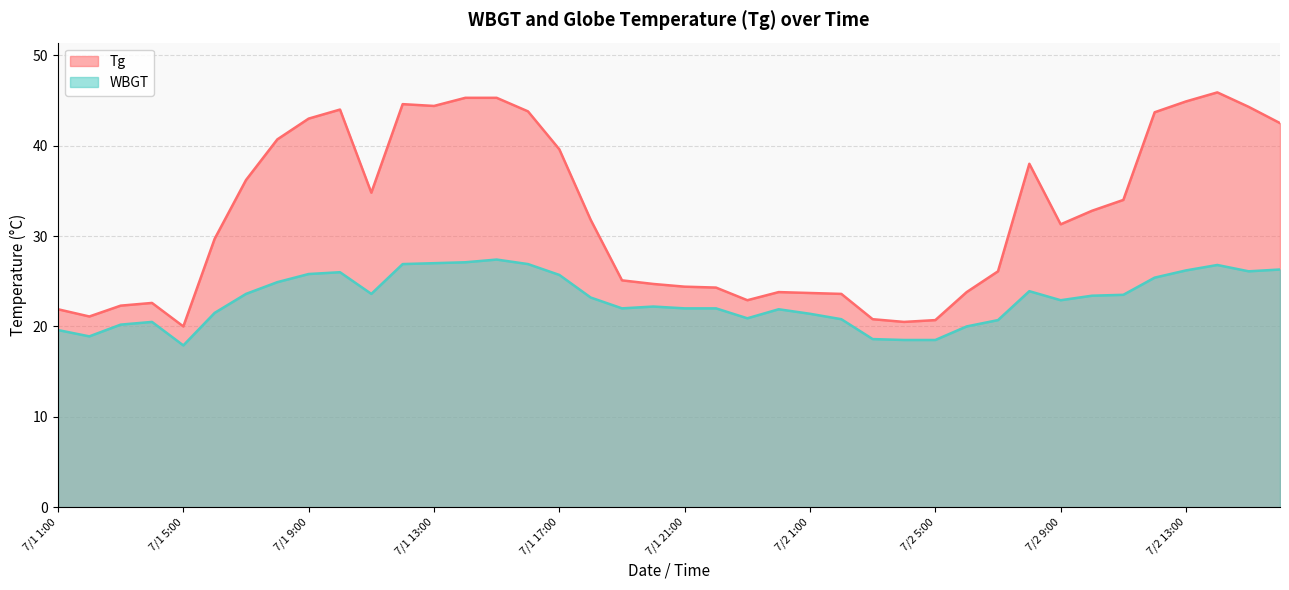

The Tg series shows 45.3 at 7/1 15:00. True or false?

True